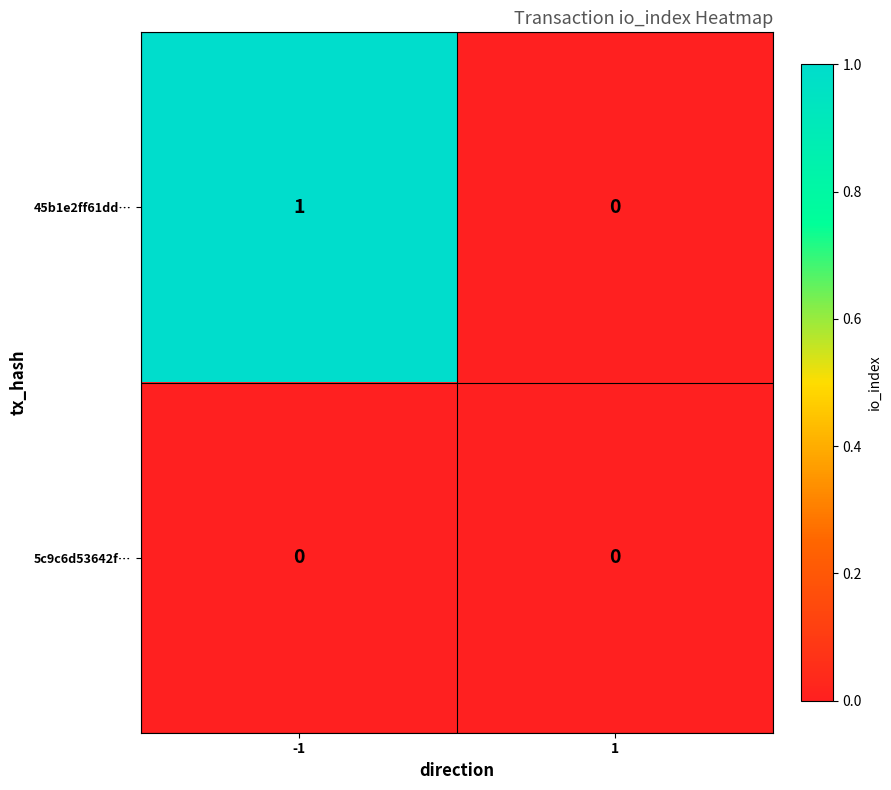

Which series changed the most between -1 and 1?

45b1e2ff61dd…